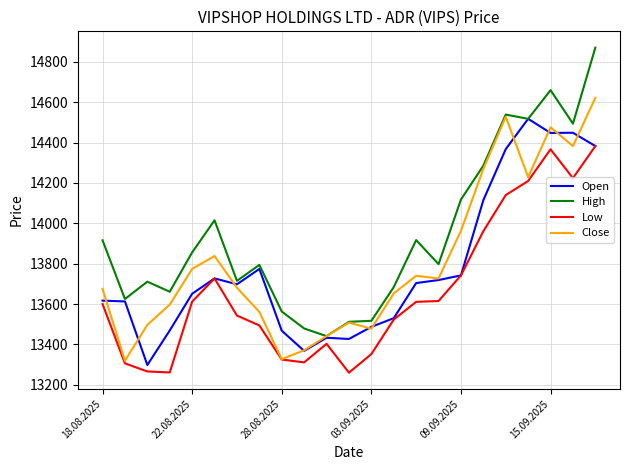

Which series has the largest total across all categories?

High